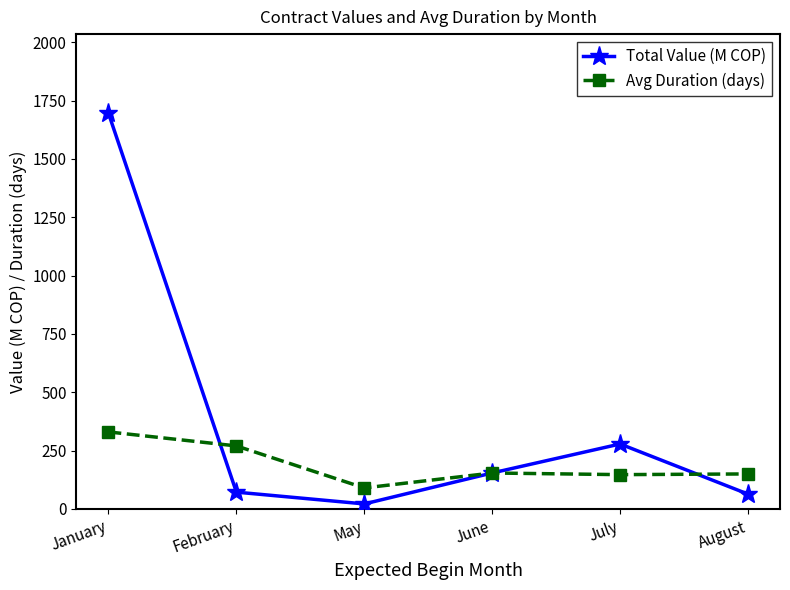

What is the value of the Total Value (M COP) point at the 4th from the left?

154.2